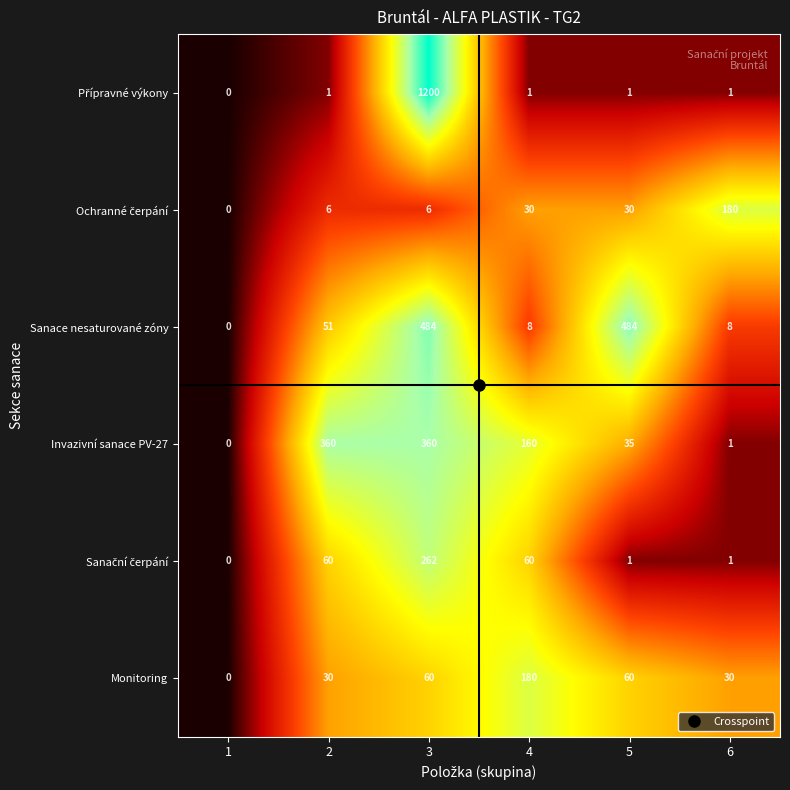

Read the Monitoring value at 6, to the nearest 10.

30